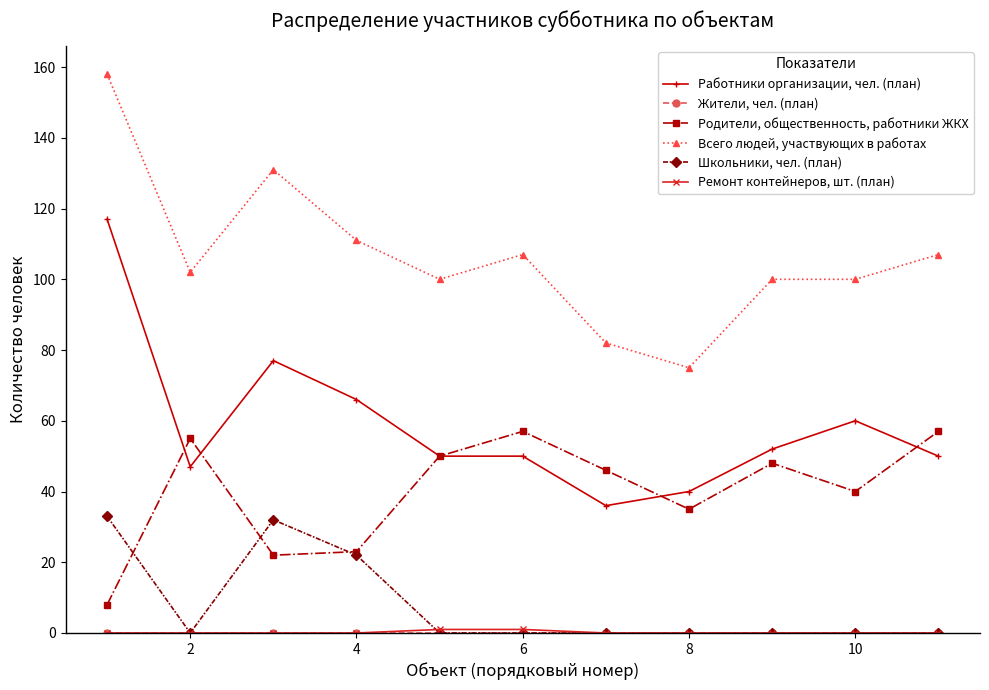

What is the highest value of the Школьники, чел. (план) series?

33